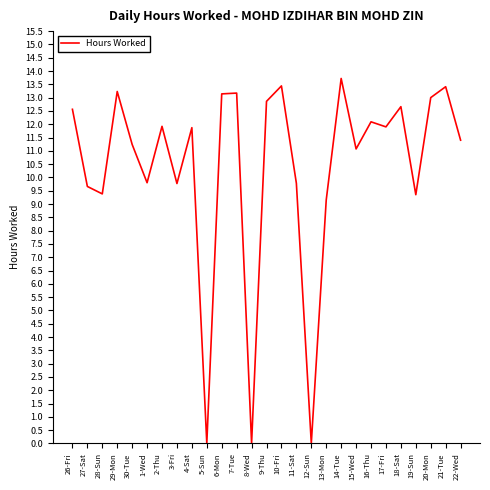

What is the change in value from 1-Wed to 18-Sat?

+2.9